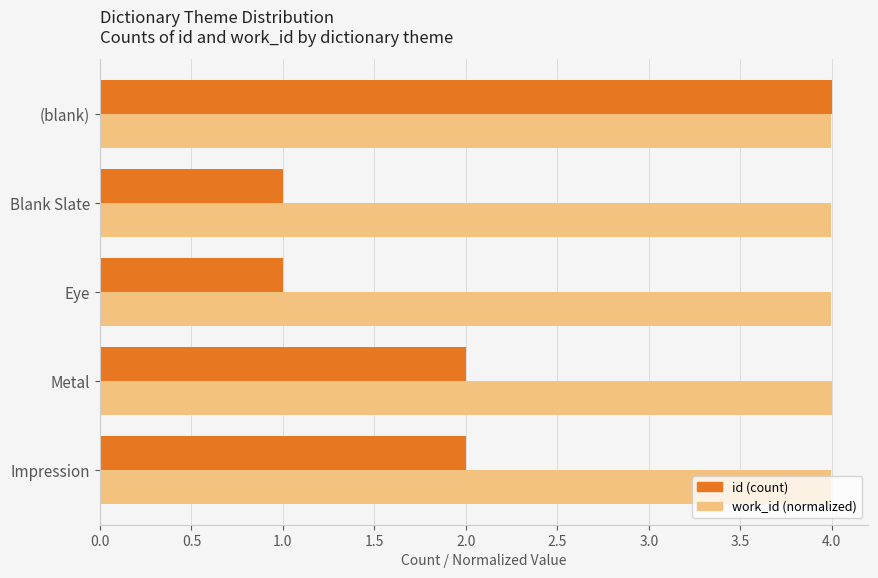

What are all the series names shown in the legend?

id (count), work_id (normalized)